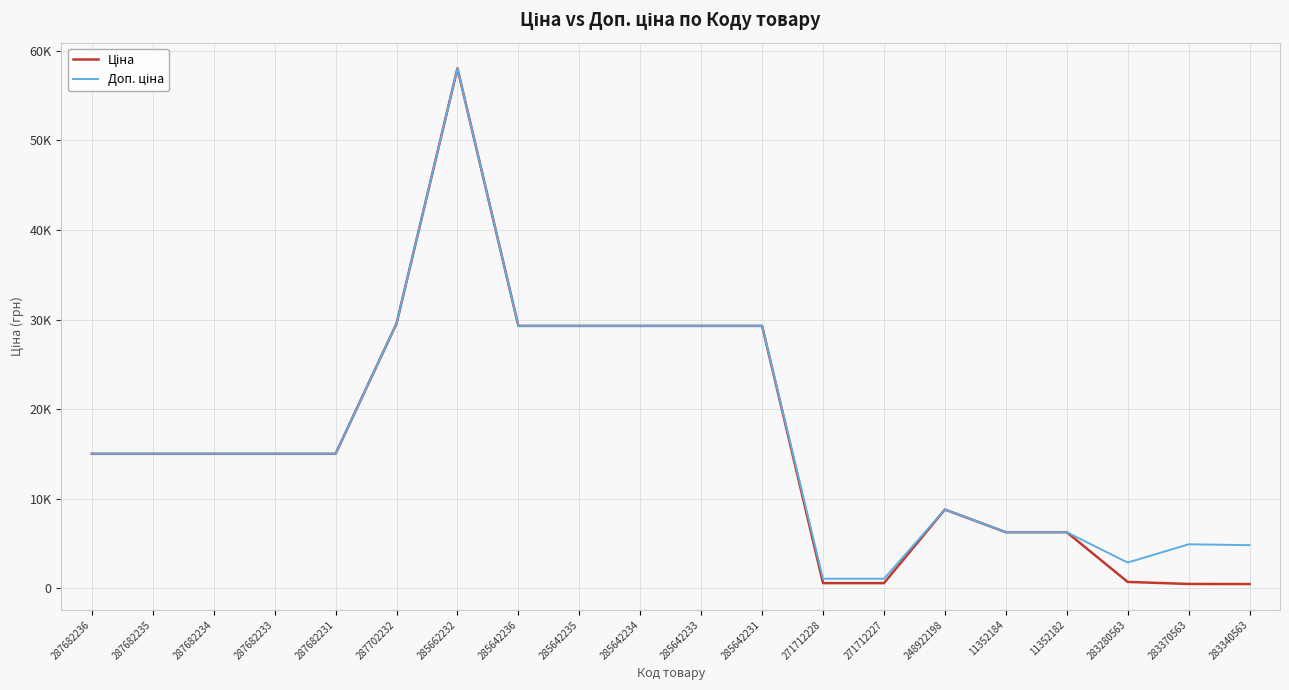

What is the value of the Доп. ціна point at the 17th from the left?

6266.7